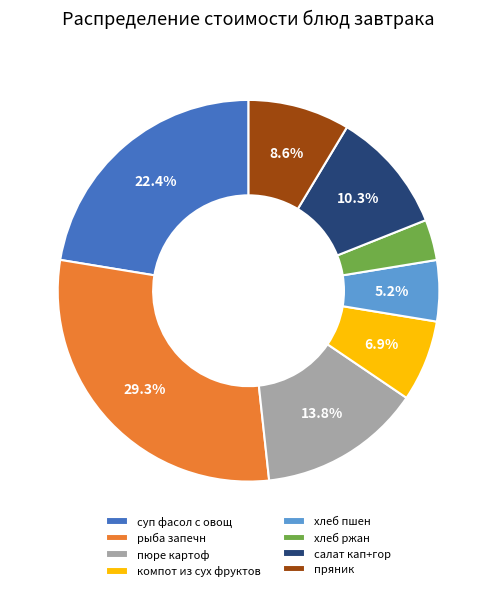

To the nearest percent, what is the difference between the largest and smallest slice percentages?

26%